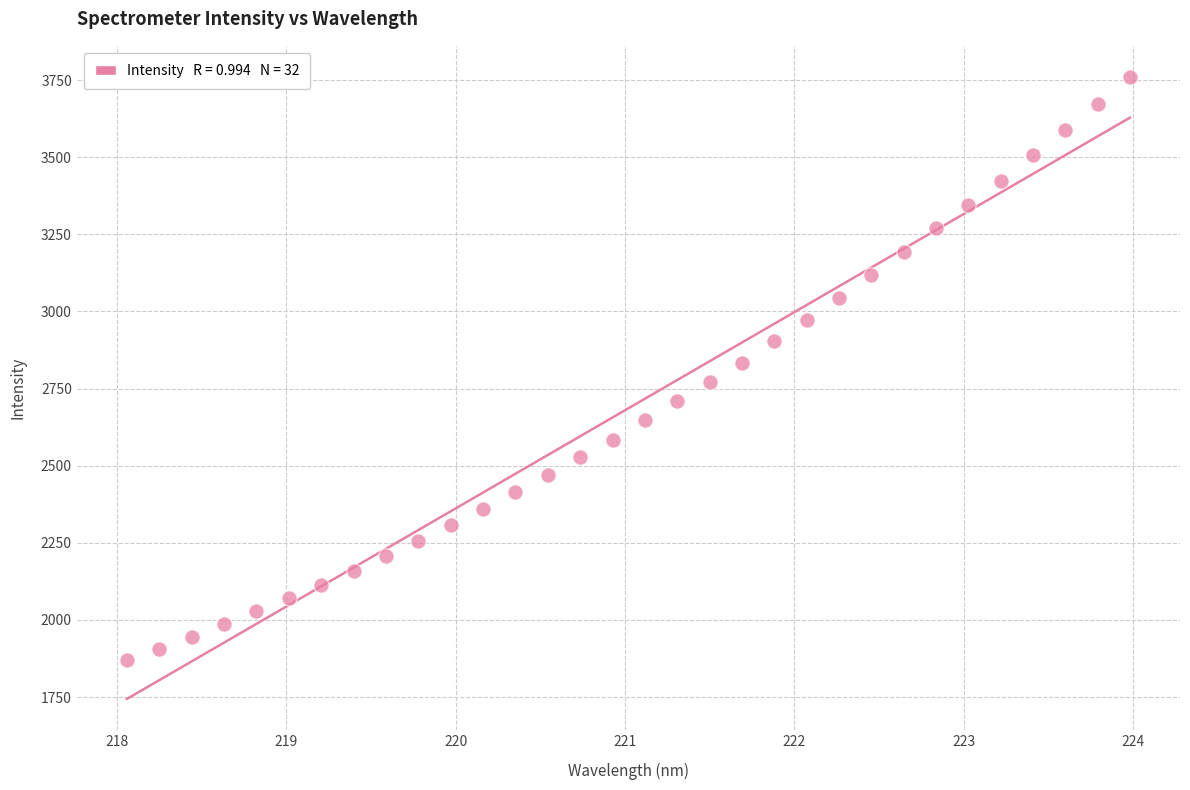

What is the range of X values (max minus min)?

5.9